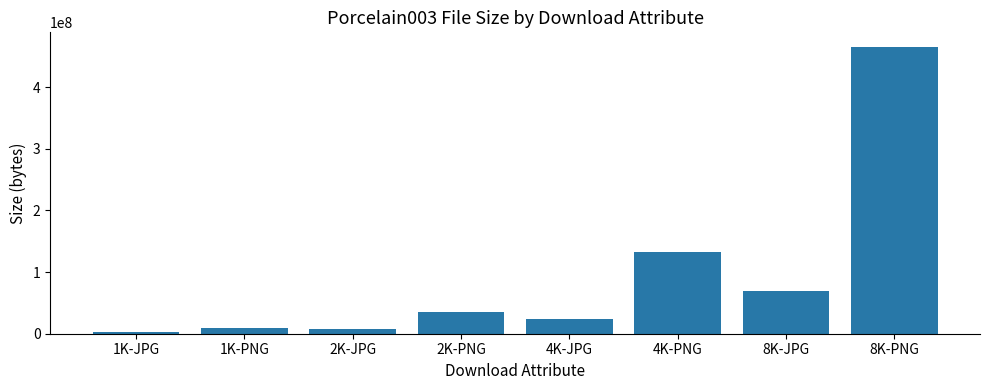

What is the ratio of the value at 4K-JPG to the value at 8K-JPG?

0.3